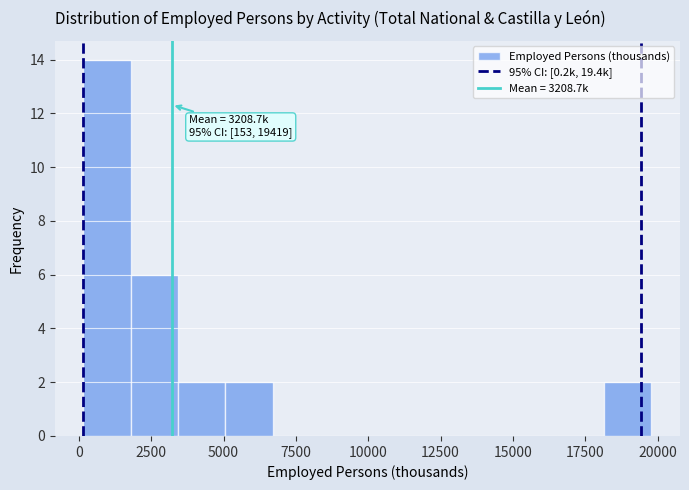

Around what value on the x-axis is the tallest bar? Give the approximate position of its centre, as read against the axis.

1000